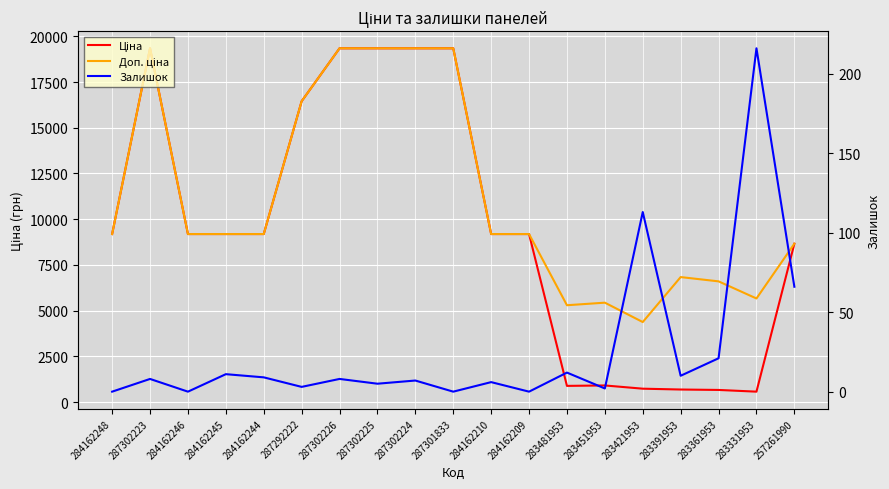

How many data points in Залишок are above 8?

8